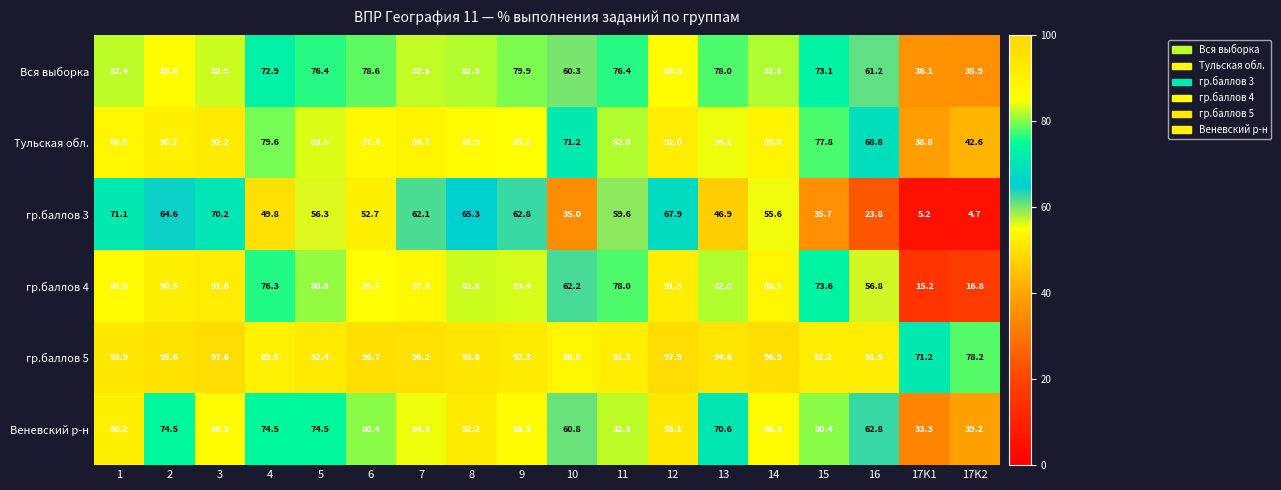

What is the greatest value displayed?

97.9